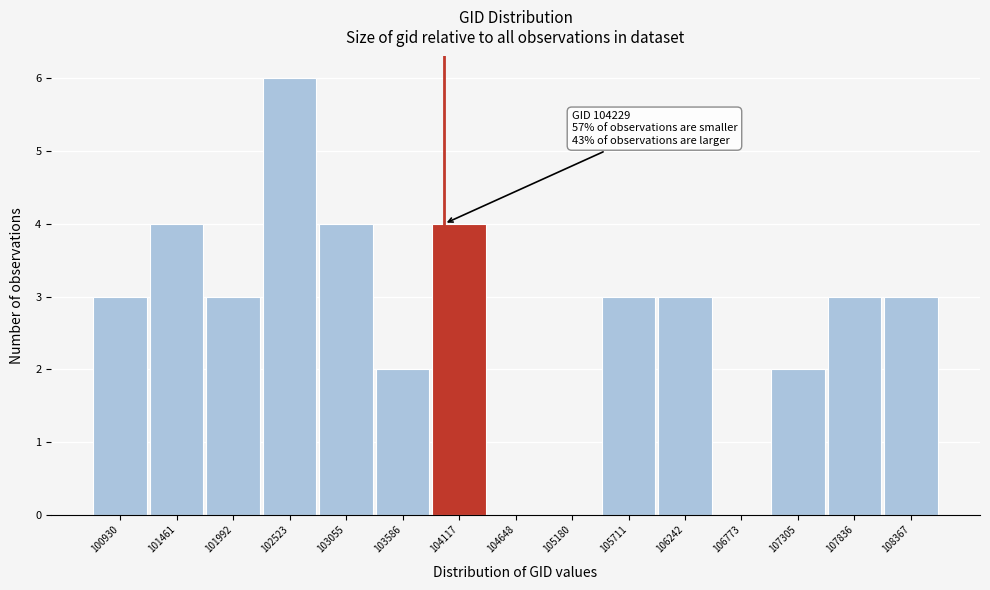

Reading left to right, transcribe all the data shown in this chart.

100930=3	101461=4	101992=3	102523=6	103055=4	103586=2	104117=4	104648=0	105180=0	105711=3	106242=3	106773=0	107305=2	107836=3	108367=3